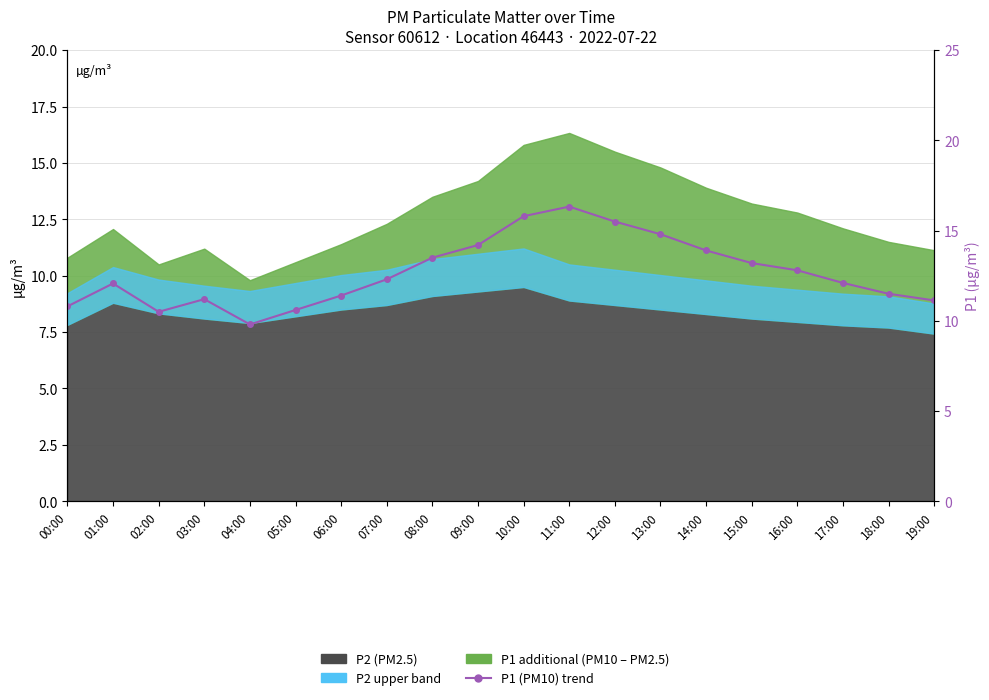

At which category does the data reach its first local valley?

02:00